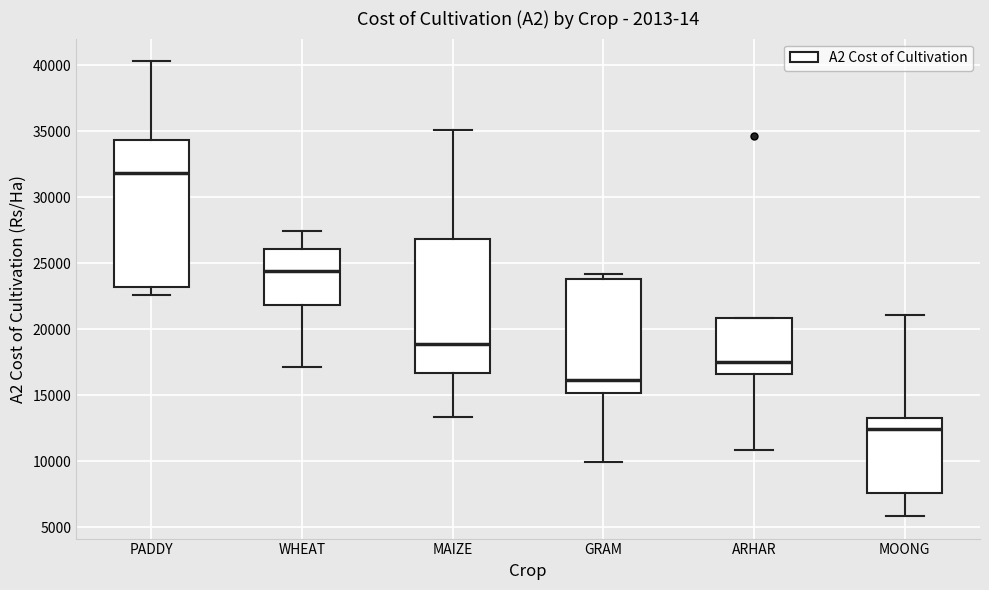

Reading left to right, transcribe this box plot: for each box, give where its median line is, the range the box spans, and where its two whiskers end, as read against the y-axis. The values are not printed on the chart, so give them approximately, as read against the axis.

PADDY: median 32000, box 23000 to 34500, whiskers 22500 to 40500
WHEAT: median 24500, box 22000 to 26000, whiskers 17000 to 27500
MAIZE: median 19000, box 16500 to 27000, whiskers 13500 to 35000
GRAM: median 16000, box 15000 to 24000, whiskers 10000 to 24000 (just above the box's upper edge)
ARHAR: median 17500, box 16500 to 21000, whiskers 11000 to 21000
MOONG: median 12500, box 7500 to 13500, whiskers 6000 to 21000